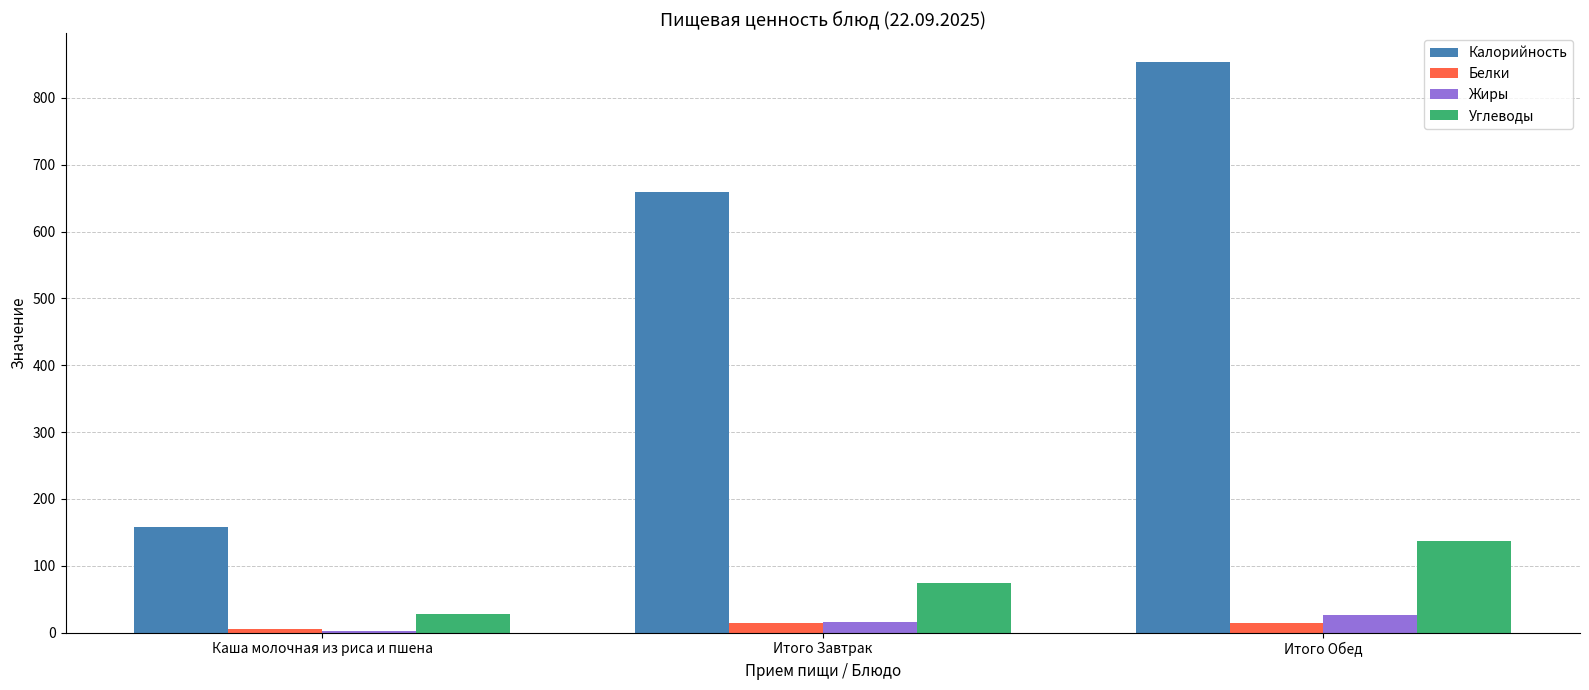

What is the difference between the highest and lowest values at Каша молочная из риса и пшена?

155